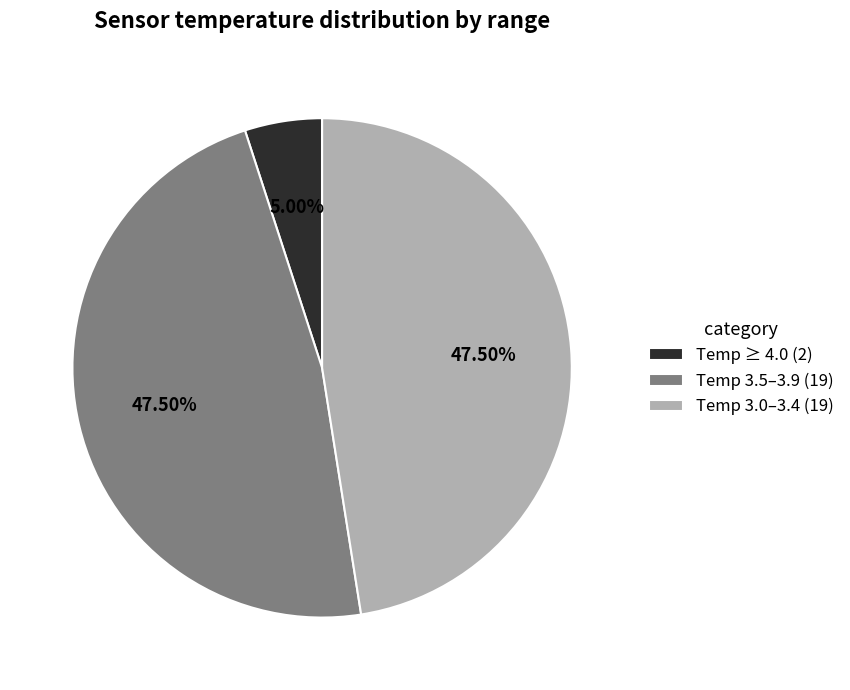

How many segments does this pie chart have?

3